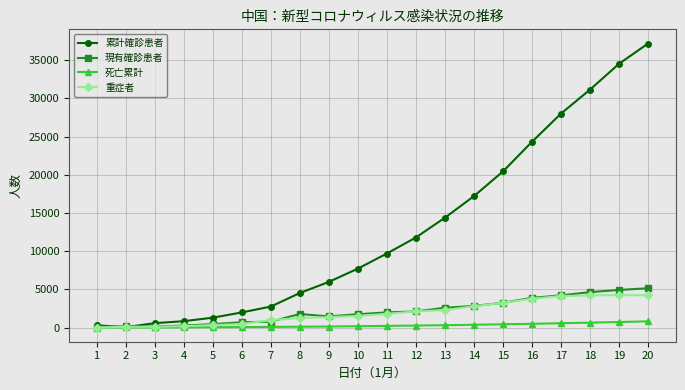

What is the value of the 重症者 point at the 4th from the left?

177